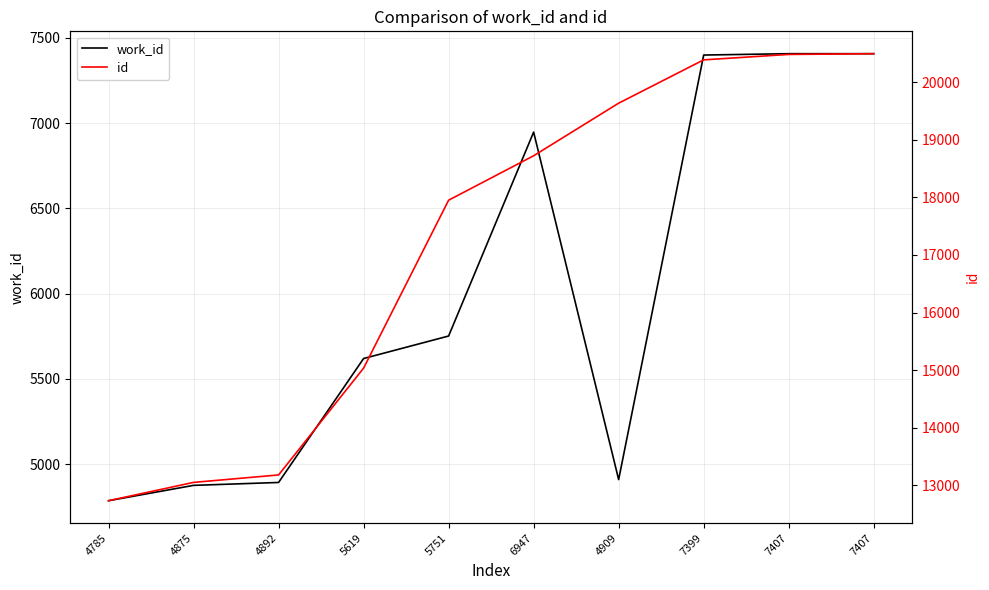

The work_id series shows 12575 at 7399. True or false?

False